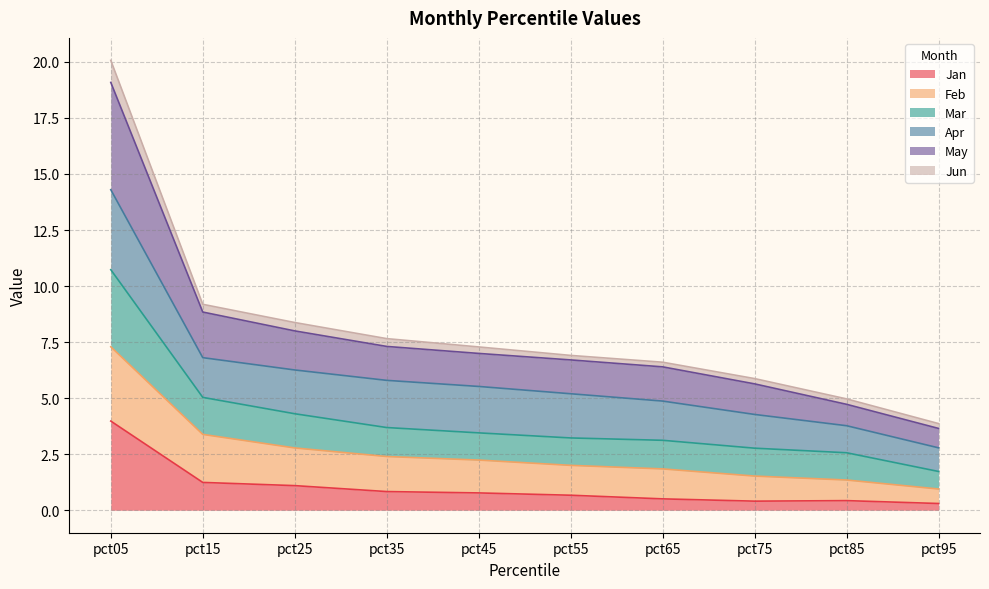

The Jan series shows 0.4 at pct75. True or false?

True